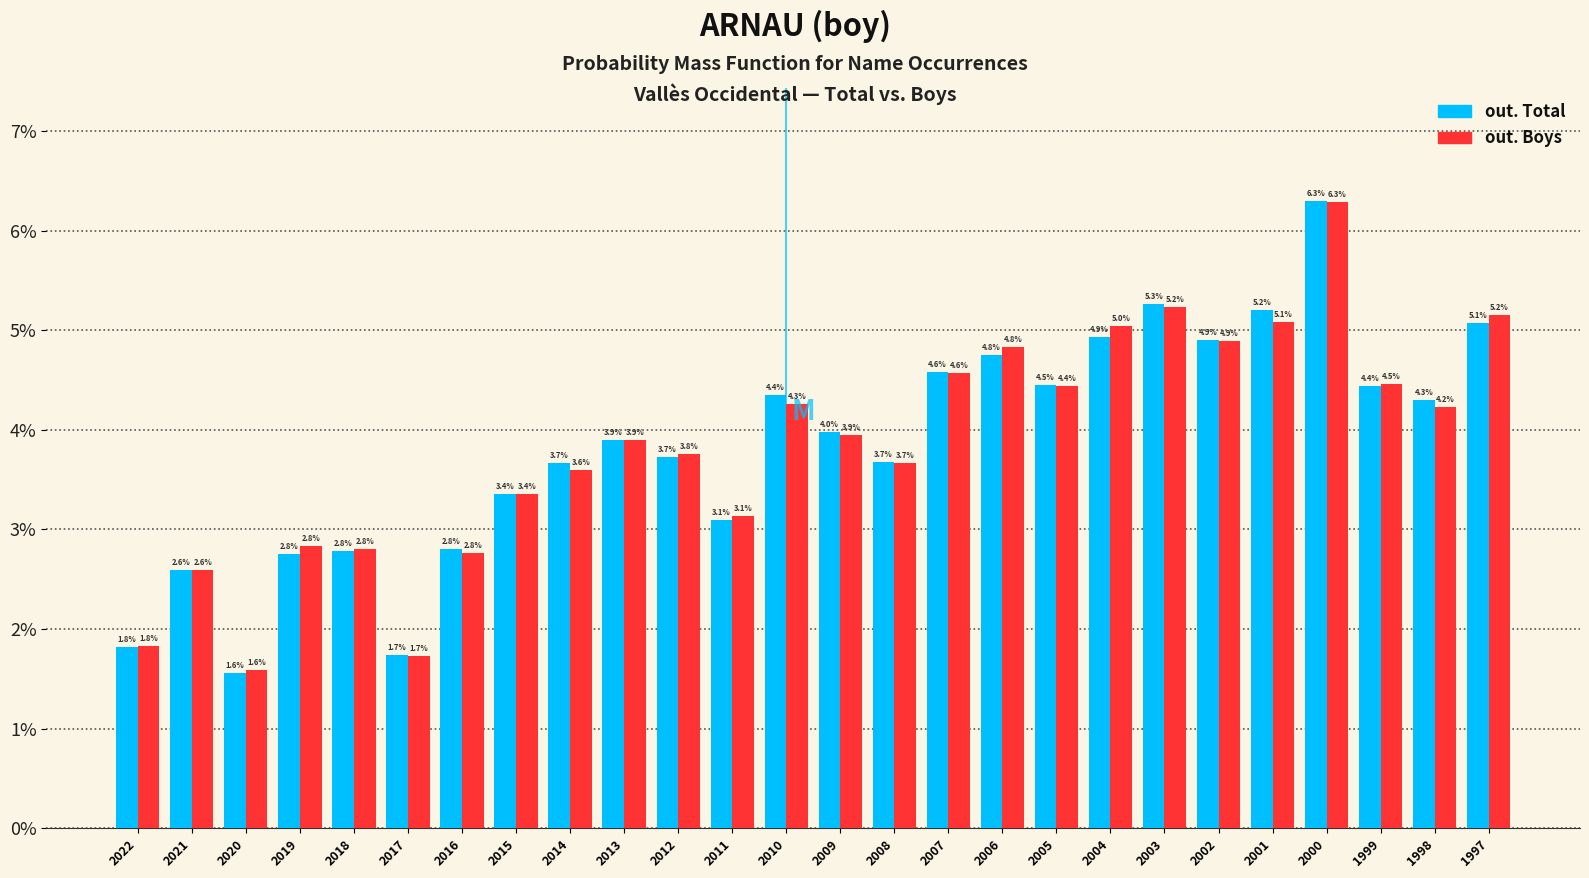

What are all the series names shown in the legend?

out. Total, out. Boys